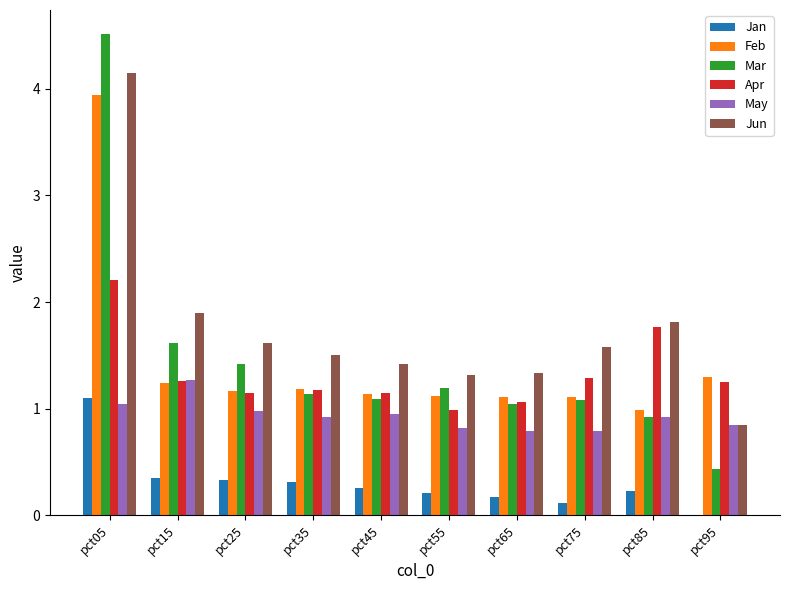

What is the greatest value displayed?

4.5